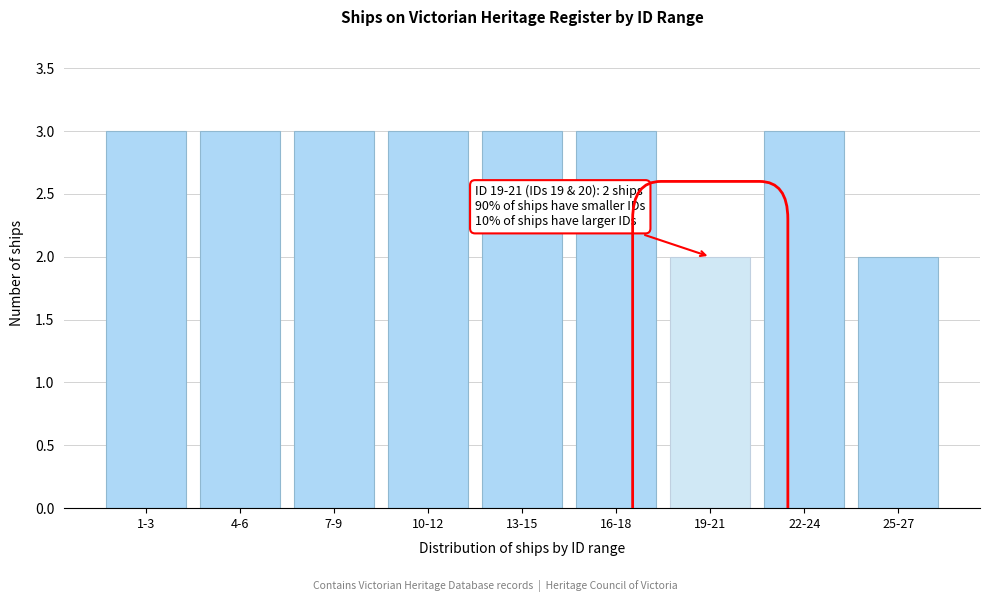

Reading right to left, transcribe all the data shown in this chart.

25-27=2	22-24=3	19-21=2	16-18=3	13-15=3	10-12=3	7-9=3	4-6=3	1-3=3